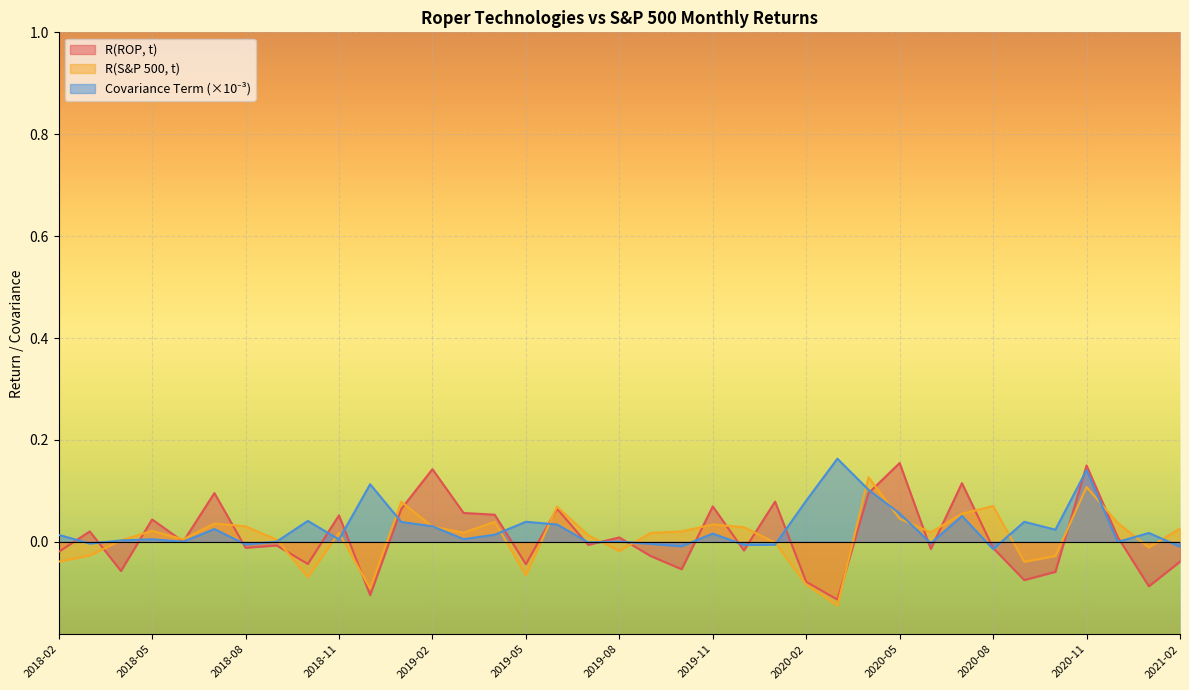

After their last crossing, which series has the higher values: R(ROP, t) or R(S&P 500, t)?

R(S&P 500, t)